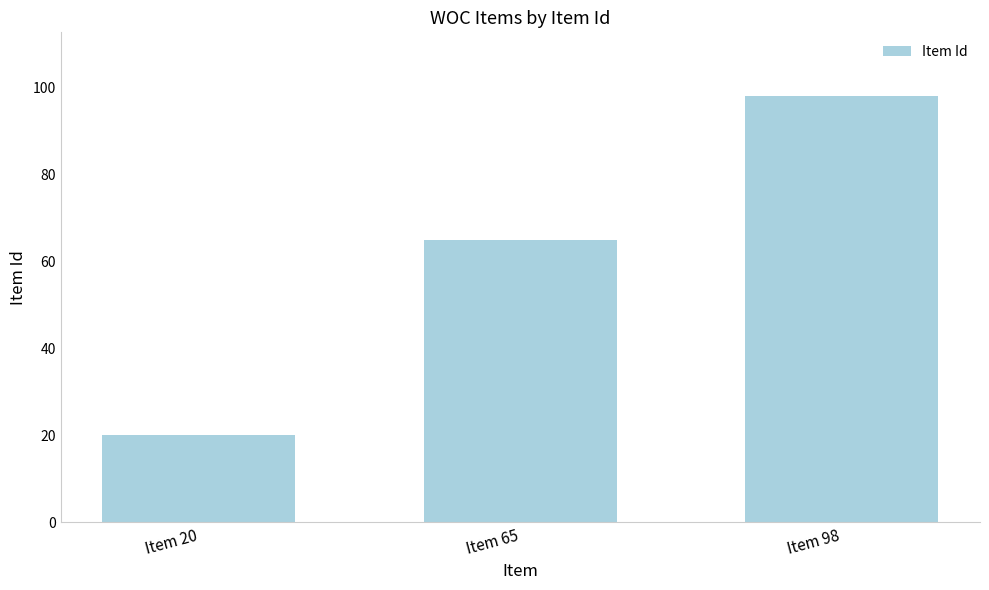

What is the value of the 2nd bar from the left?

65